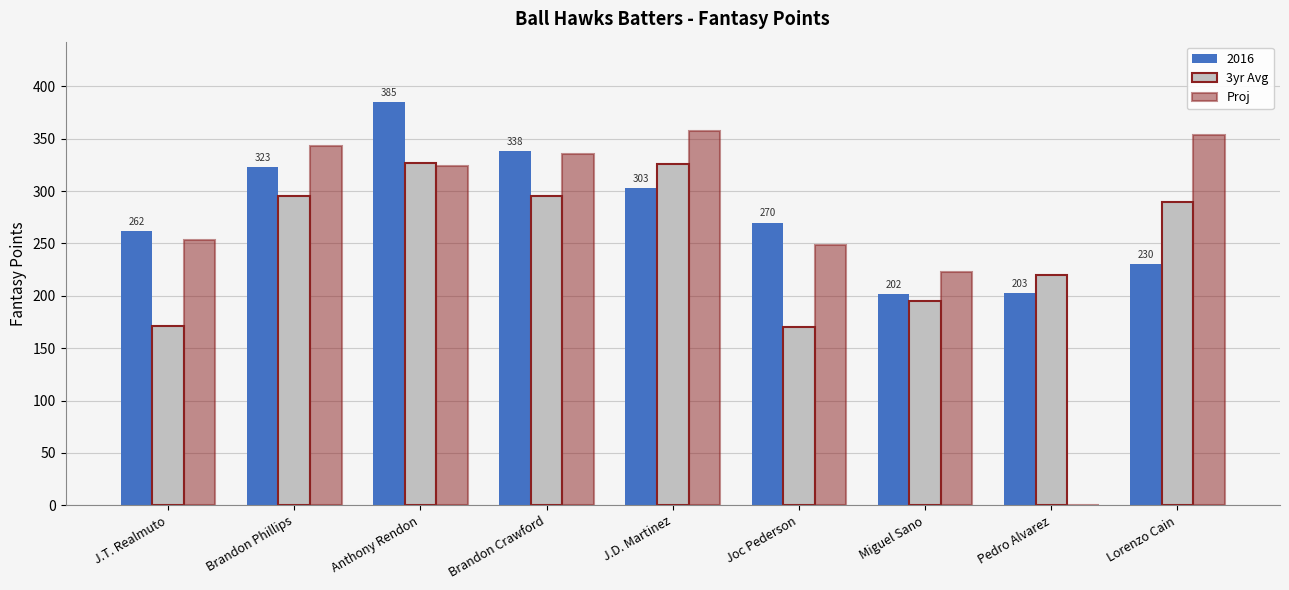

At which label is Proj closest to 178?

Miguel Sano